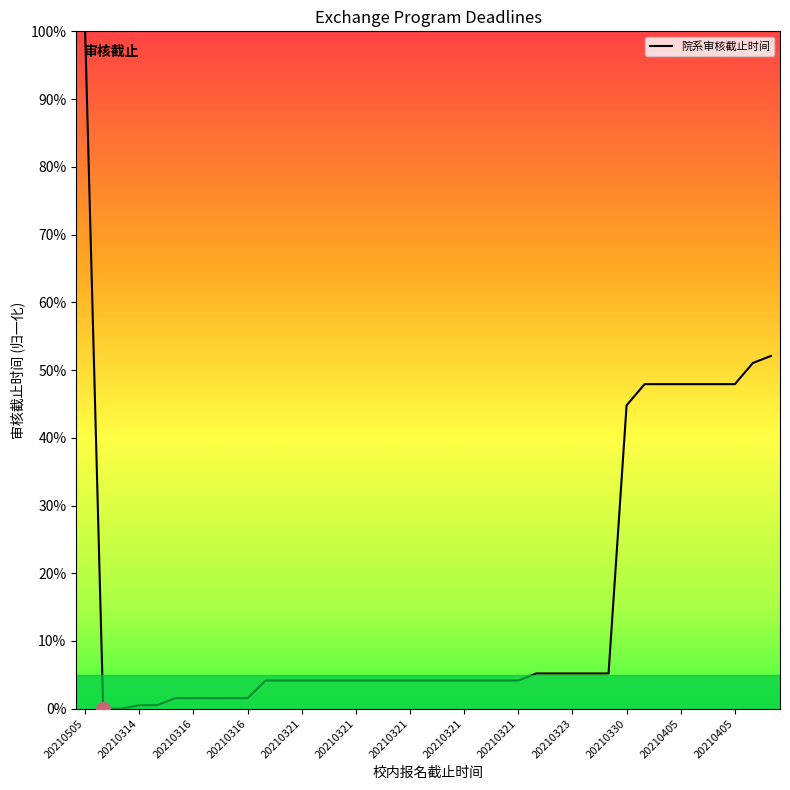

What is the difference between the maximum and minimum values?

100.0